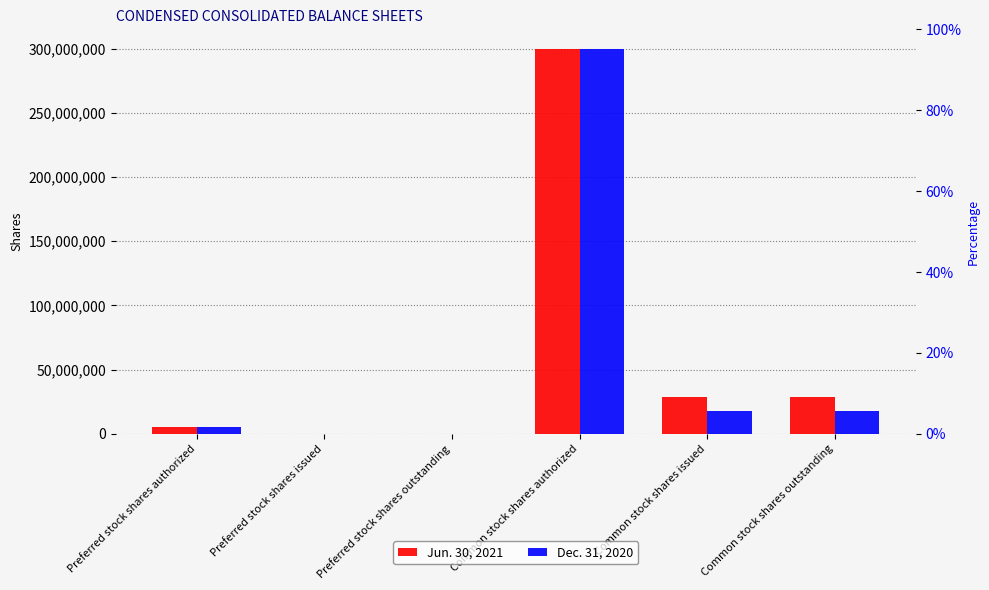

Reading left to right, what are all the values shown in this chart?

Jun. 30, 2021: 5000000	0	0	300000000	28754192	28754192
Dec. 31, 2020: 5000000	0	0	300000000	18139981	18139981